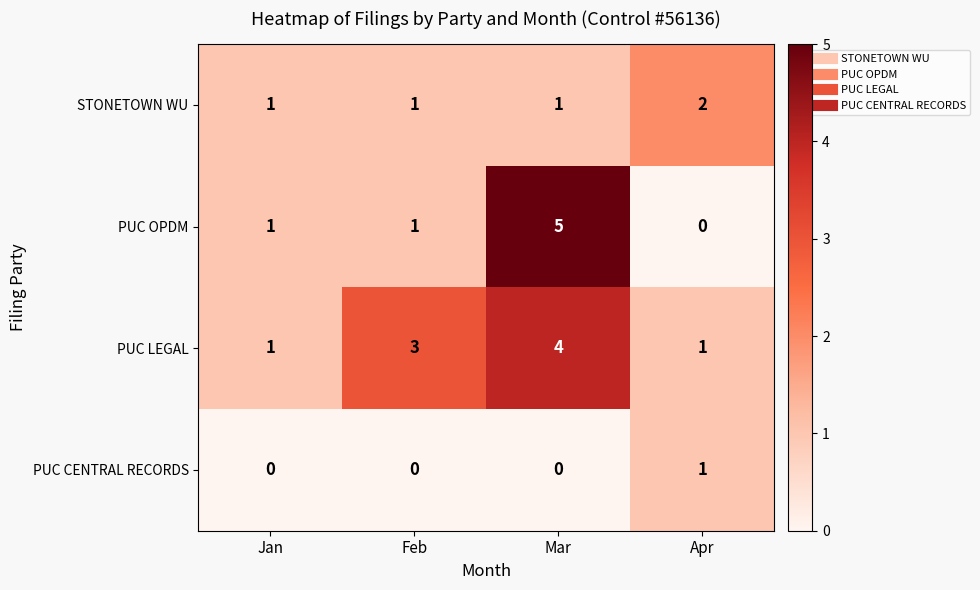

What is the total value across all series at Jan?

3